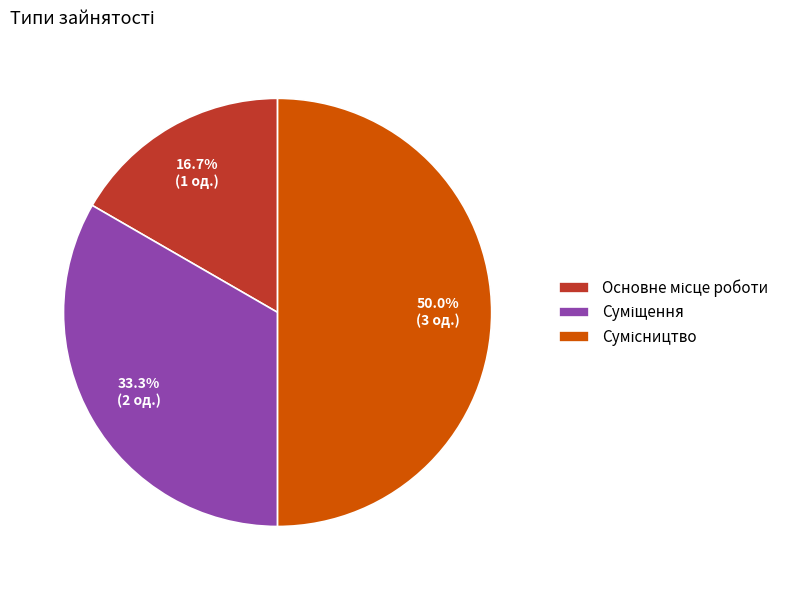

To the nearest percent, what is the average slice percentage?

33%